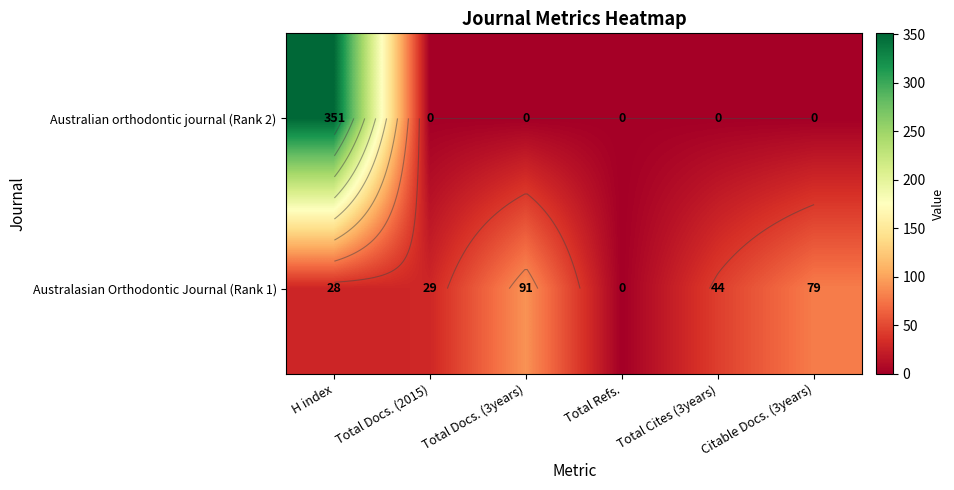

Which series has the largest total across all categories?

Australian orthodontic journal (Rank 2)